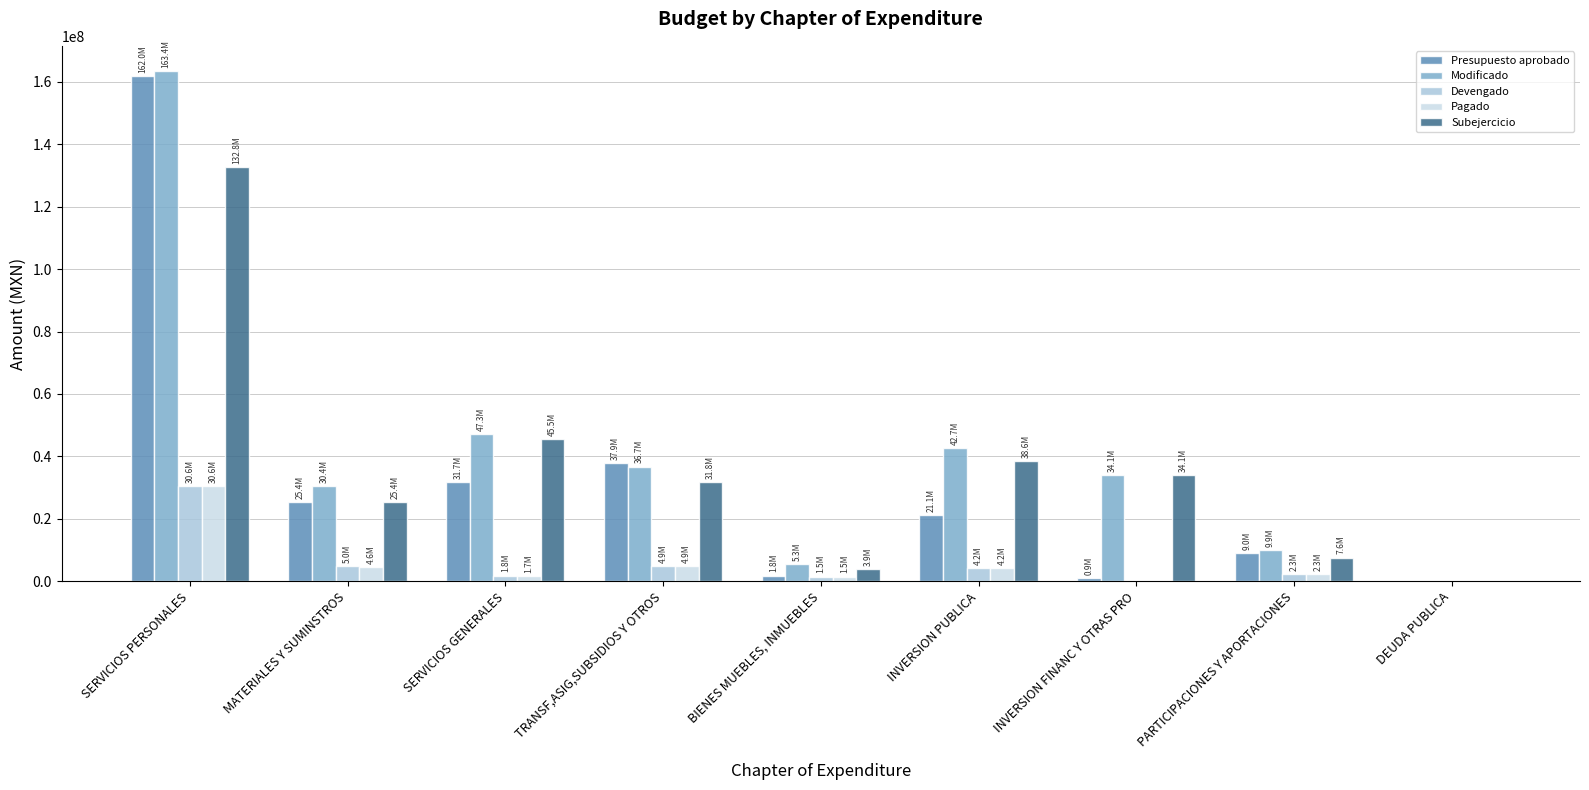

Count the number of categories in the chart.

9